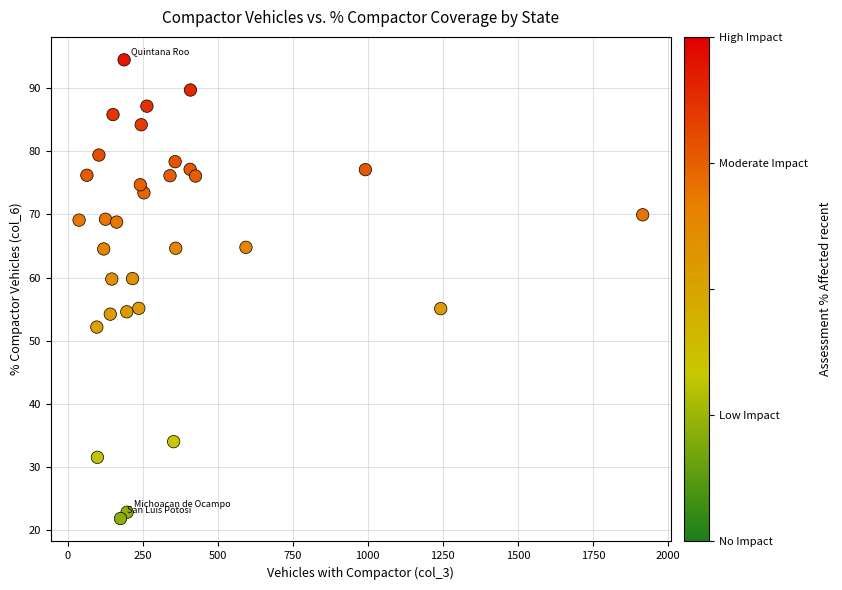

What is the range of Y values (max minus min)?

72.6